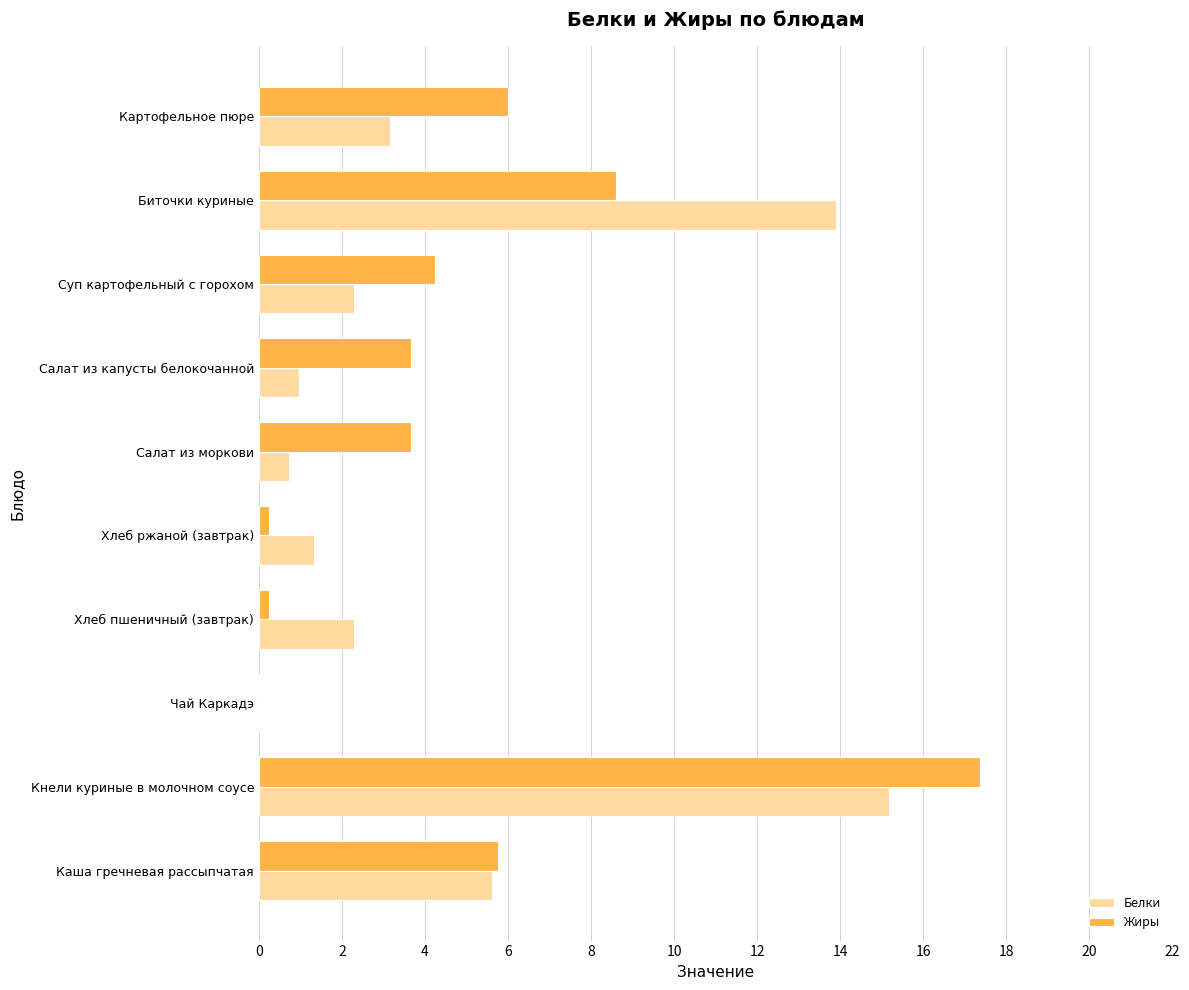

How many distinct data groups are displayed?

2